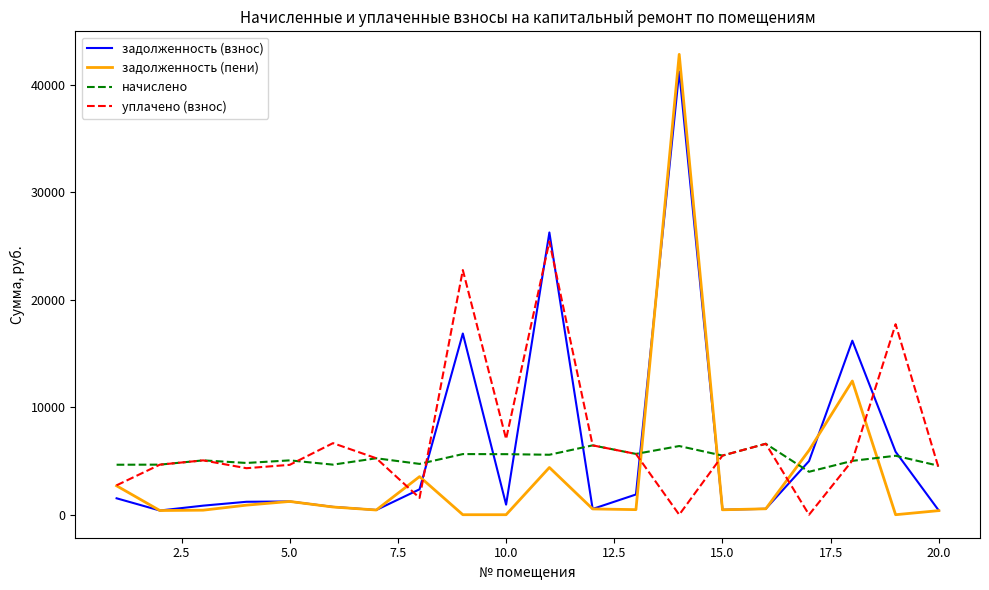

Which series has the largest range (max minus min)?

задолженность (пени)